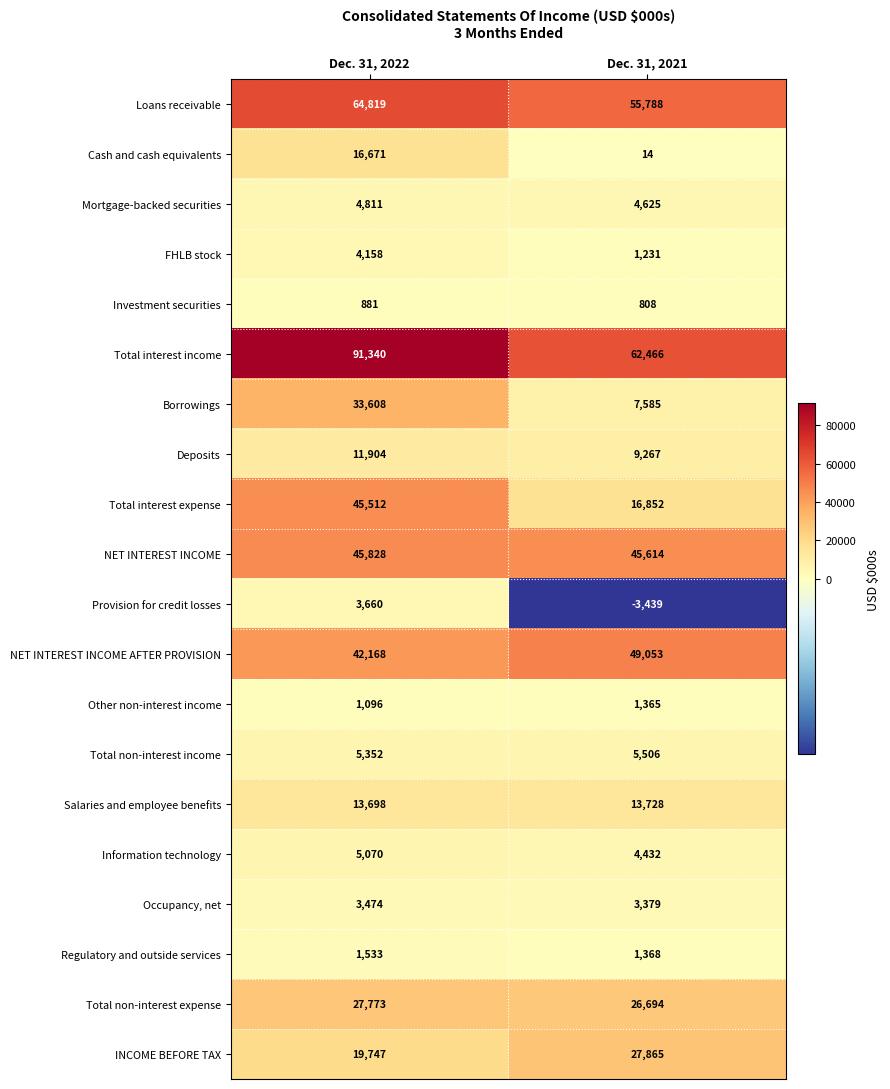

What is the approximate value of Information technology at Dec. 31, 2021, to the nearest 100?

4400